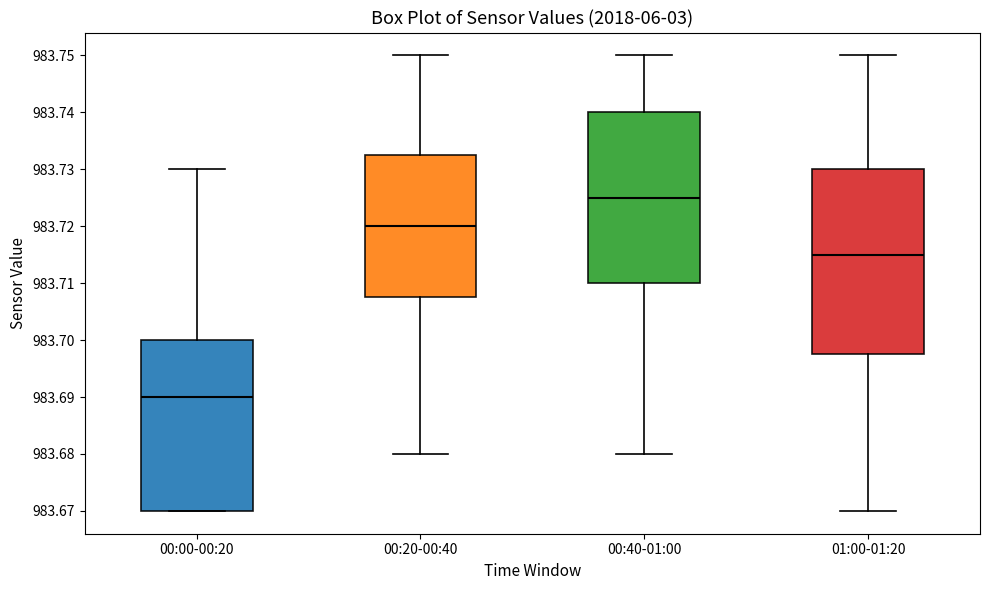

Reading left to right, transcribe this box plot: for each box, give where its median line is, the range the box spans, and where its two whiskers end, as read against the y-axis. The values are not printed on the chart, so give them approximately, as read against the axis.

00:00-00:20: median 983.690, box 983.670 to 983.700, whiskers 983.670 to 983.730
00:20-00:40: median 983.720, box 983.708 to 983.733, whiskers 983.680 to 983.750
00:40-01:00: median 983.725, box 983.710 to 983.740, whiskers 983.680 to 983.750
01:00-01:20: median 983.715, box 983.698 to 983.730, whiskers 983.670 to 983.750